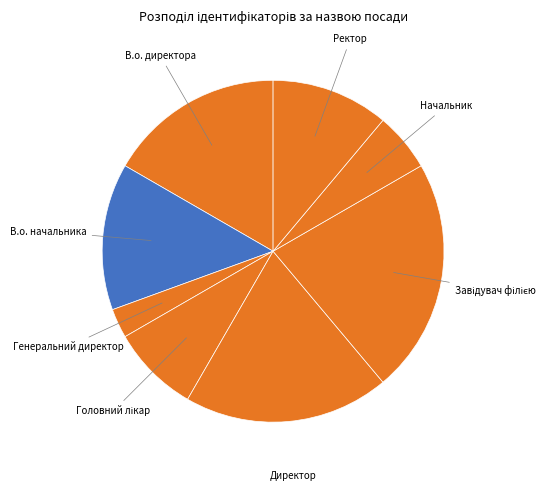

Is it true that Генеральний директор is 3% of the pie?

True